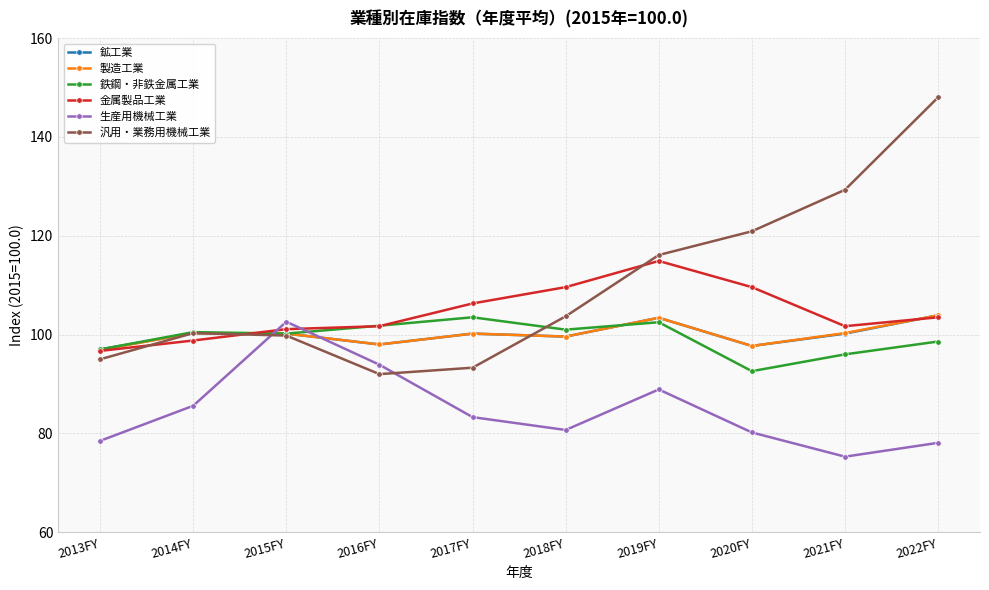

At which category is the sum across all series the highest?

2022FY